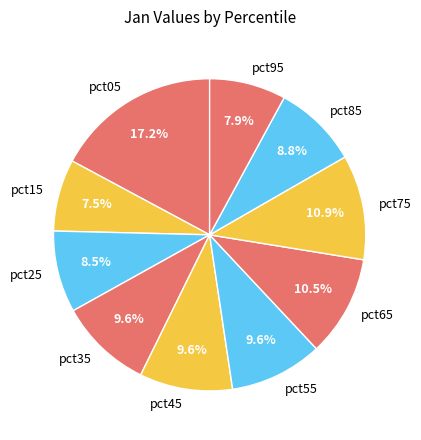

How many segments does this pie chart have?

10